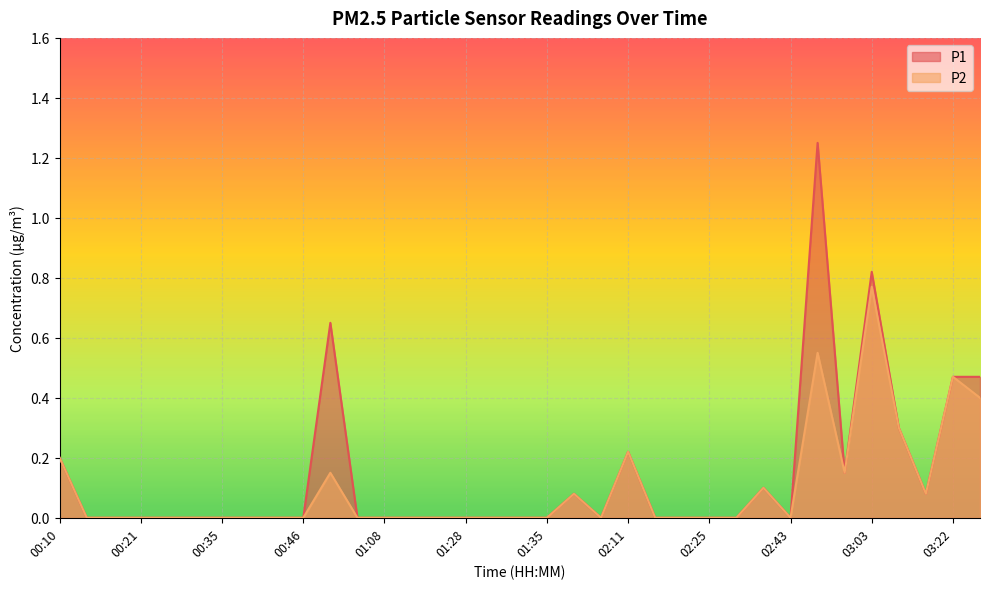

True or false: P1 and P2 intersect in this chart.

False